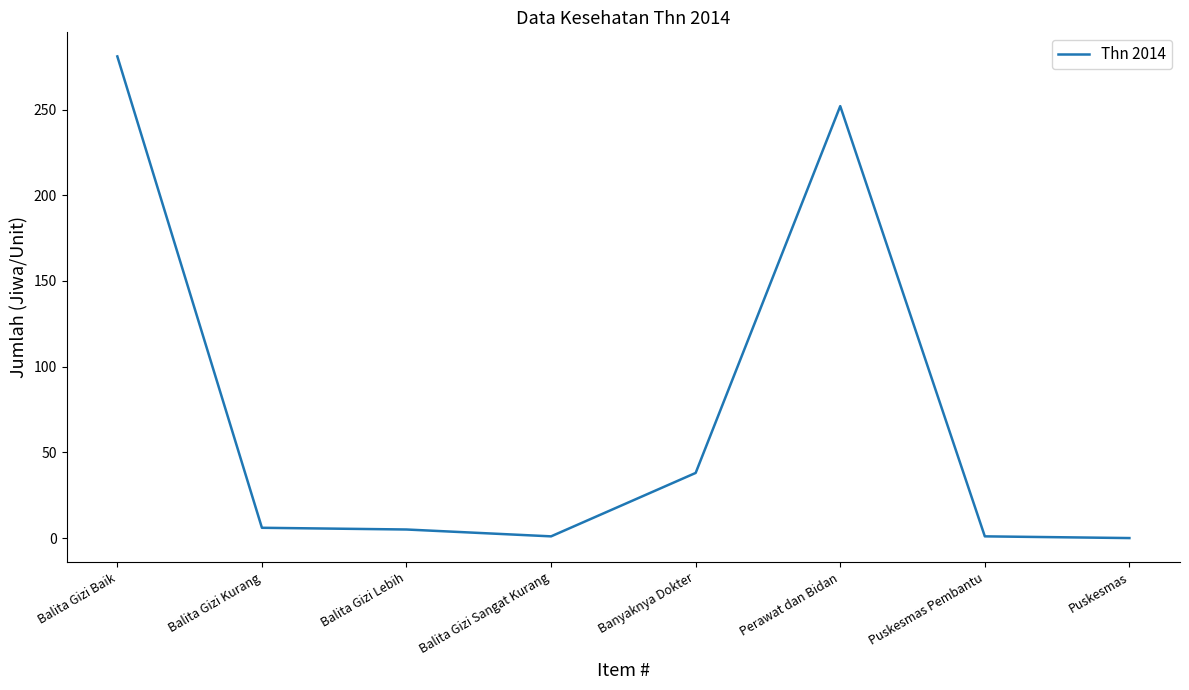

What is the difference between the values at Balita Gizi Baik and Balita Gizi Kurang?

275